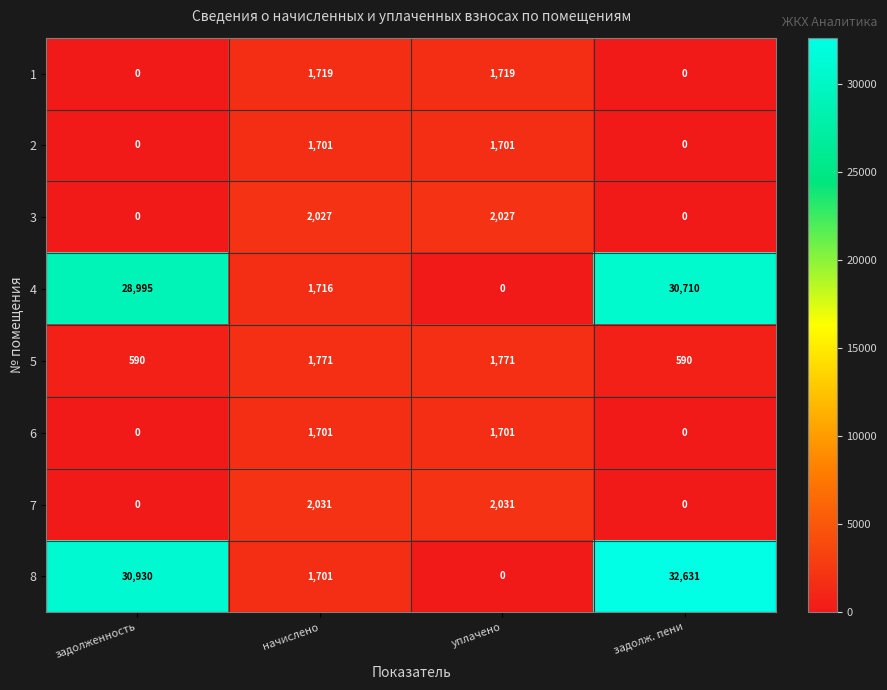

Is the value of 1 at начислено greater than the value of 7 at уплачено?

No